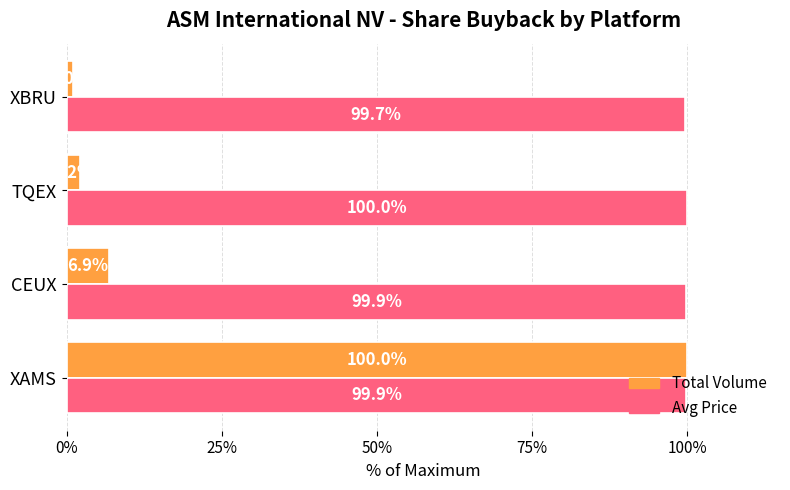

List the labels in order of Total Volume value, smallest first.

XBRU, TQEX, CEUX, XAMS